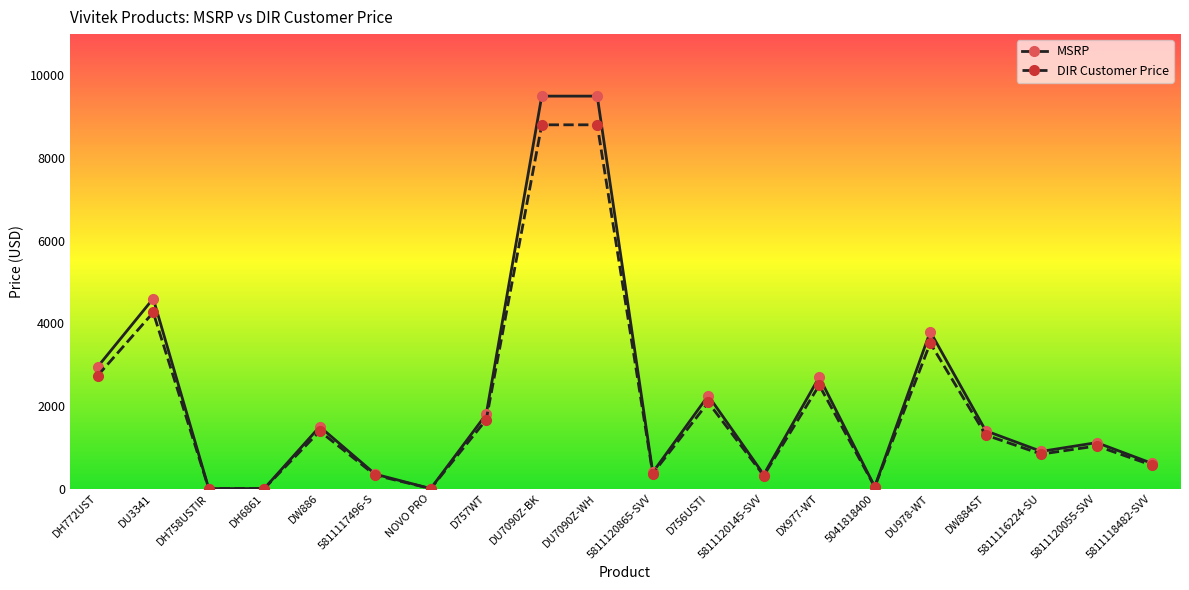

What is the highest value of the DIR Customer Price series?

8804.6